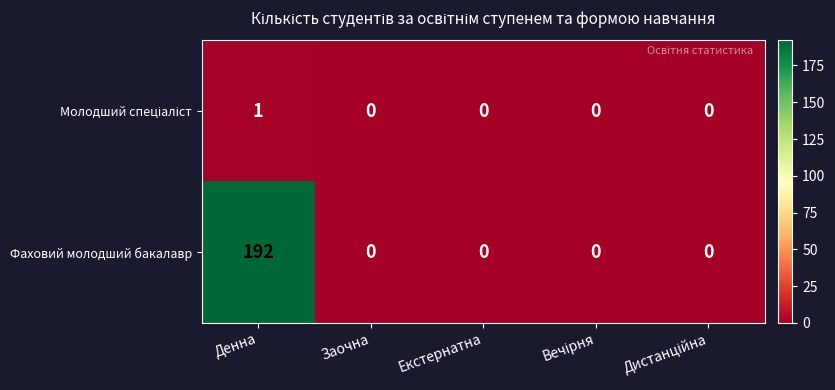

What is the greatest value displayed?

192